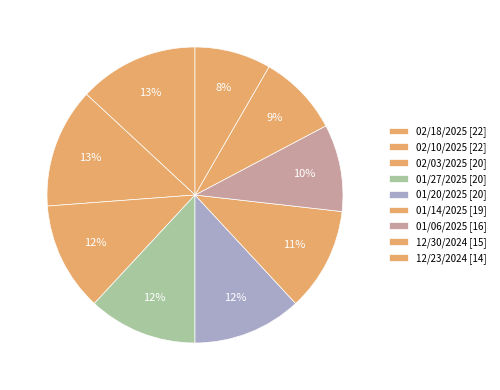

To the nearest percent, what is the difference between the largest and smallest slice percentages?

5%